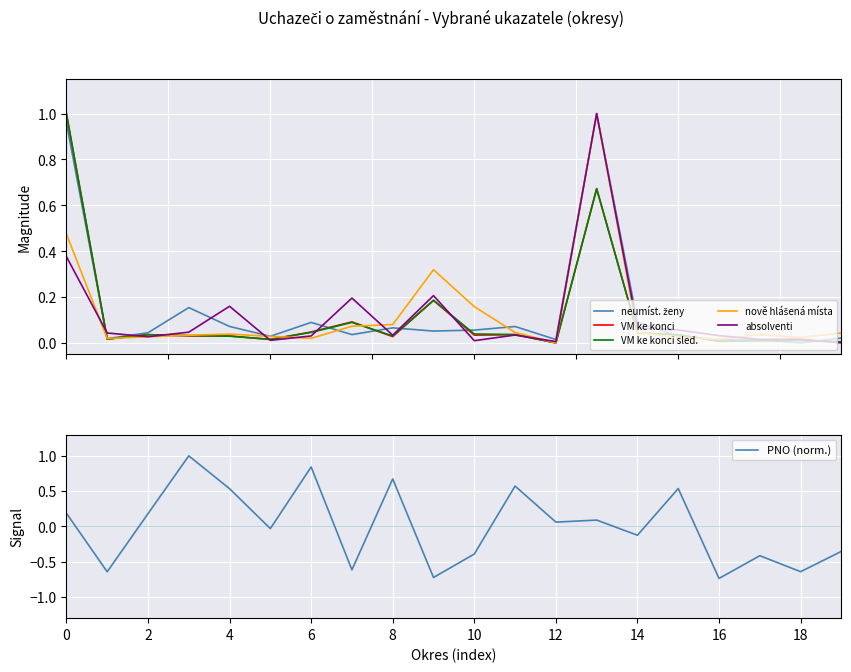

How many lines are shown in the chart?

6